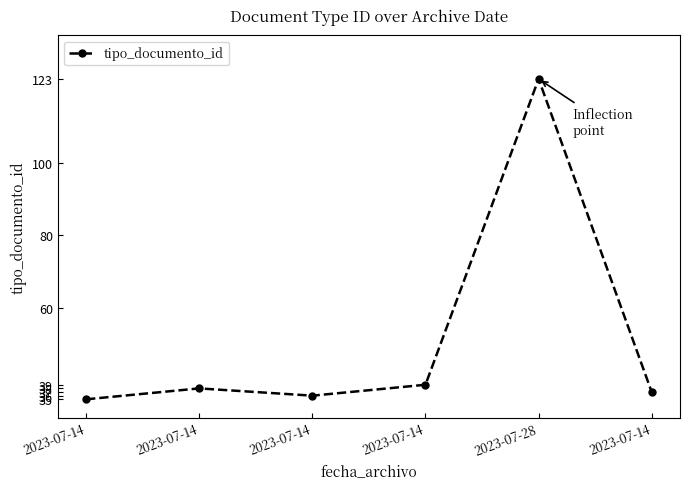

What is the maximum value shown in the chart?

123